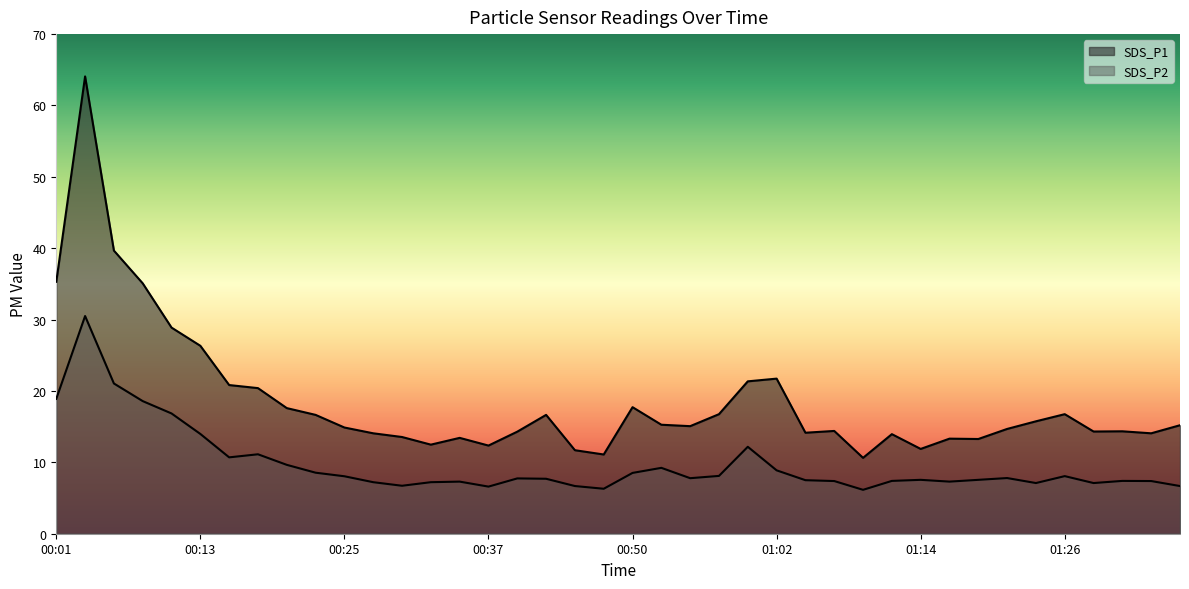

What is the sum of the SDS_P2 values at 00:42 and 00:18?

18.8